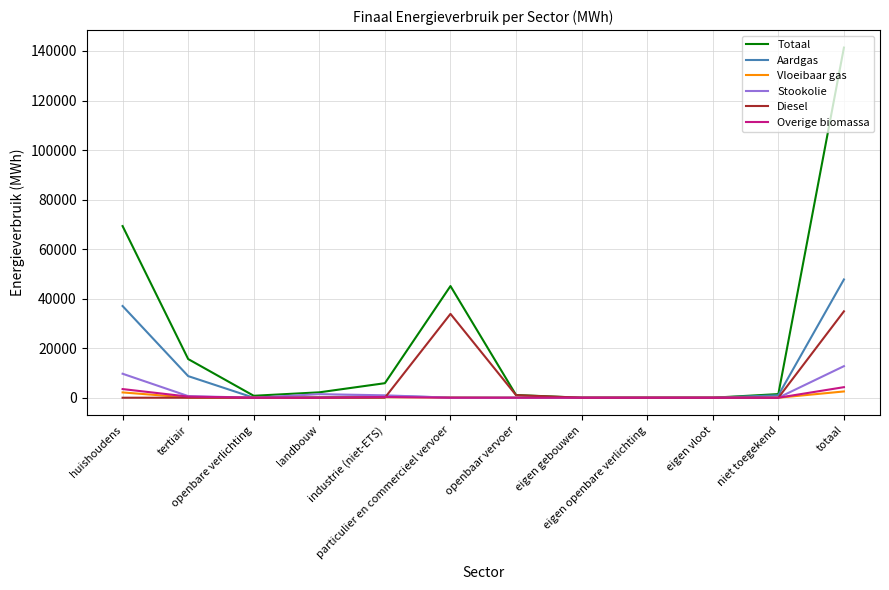

The value of Diesel at industrie (niet-ETS) is 21193.8. True or false?

False